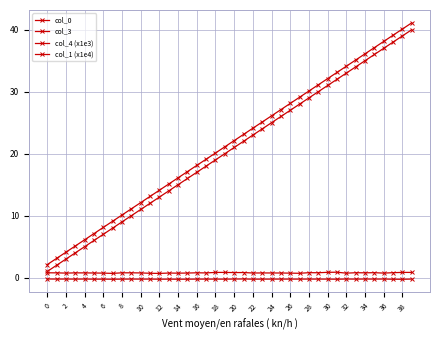

Does the chart display data point markers on the line(s)?

Yes